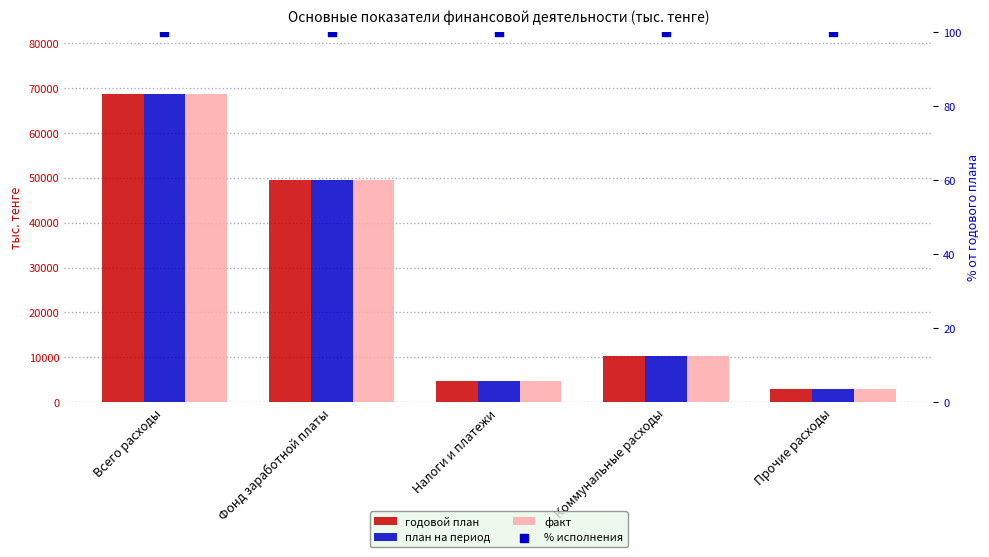

What are all the series names shown in the legend?

годовой план, план на период, факт, % исполнения